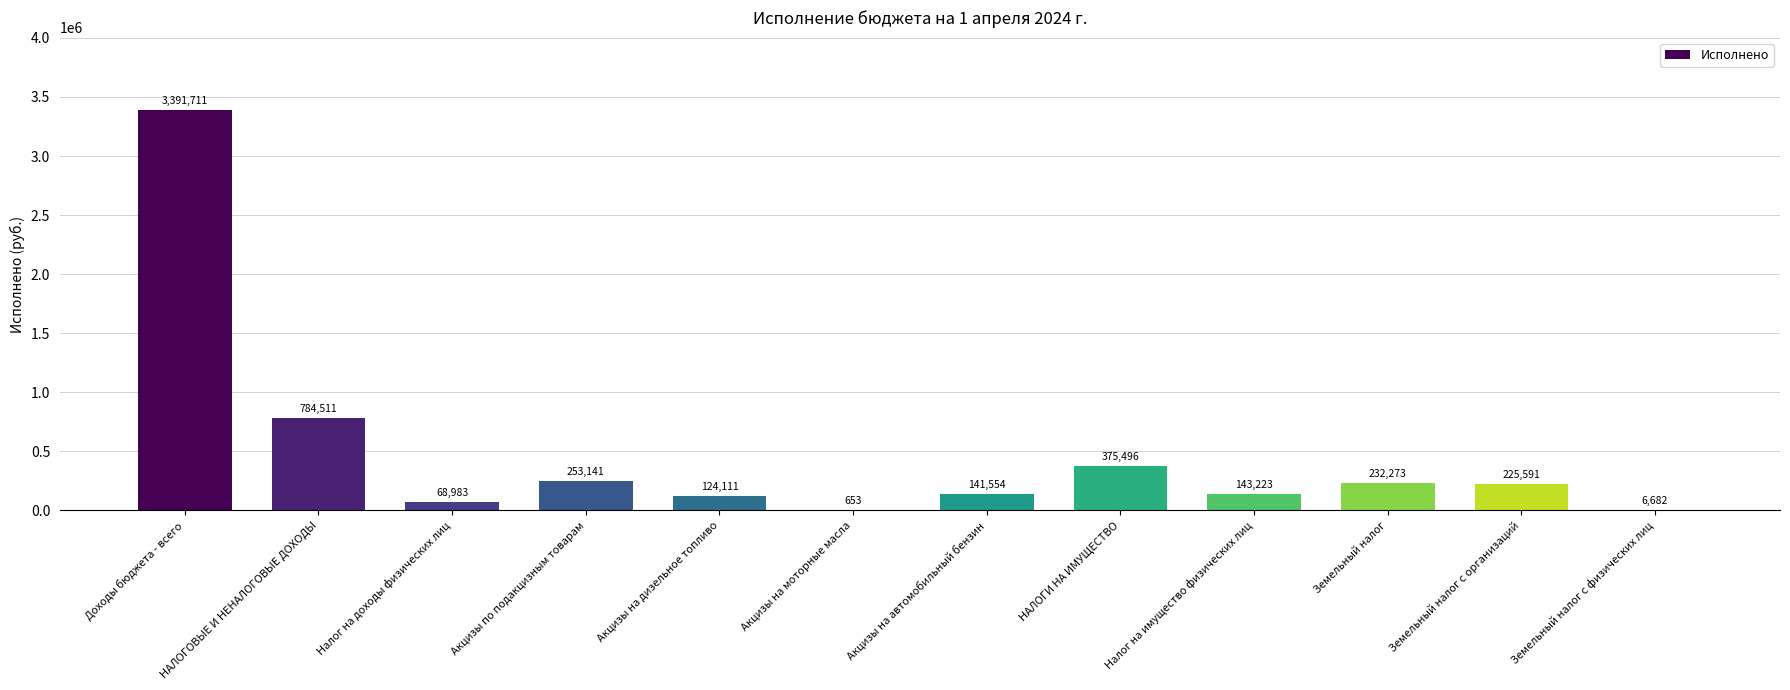

What is the sum of the values at Налог на доходы физических лиц and Земельный налог с организаций?

294573.9